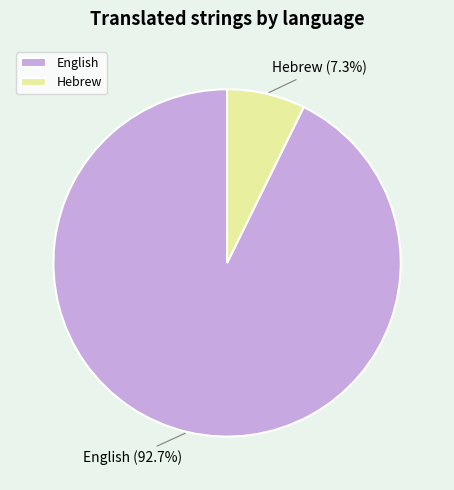

Count the number of slices in the pie.

2